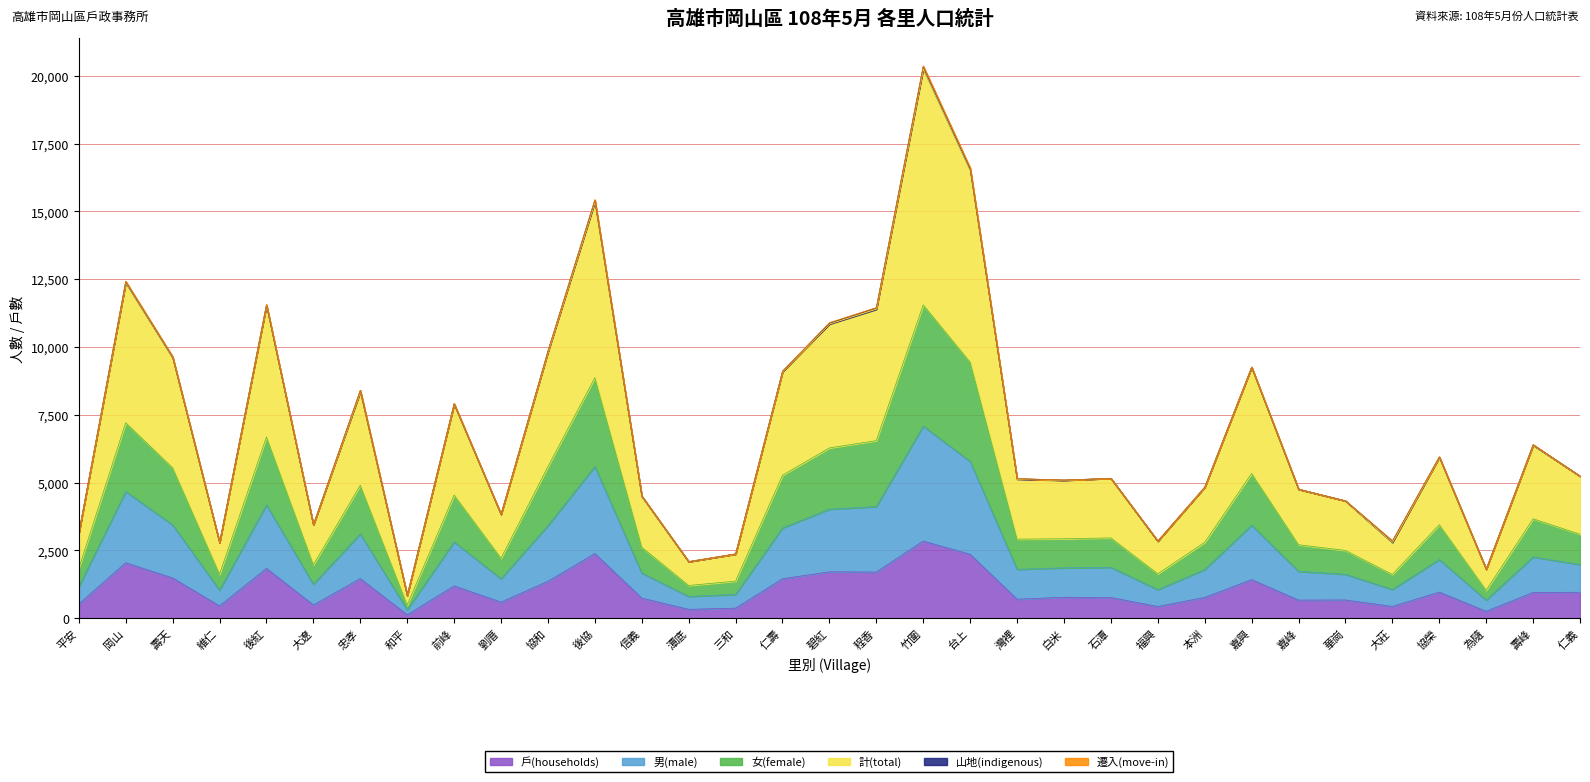

At which category is the sum across all series the highest?

竹圍